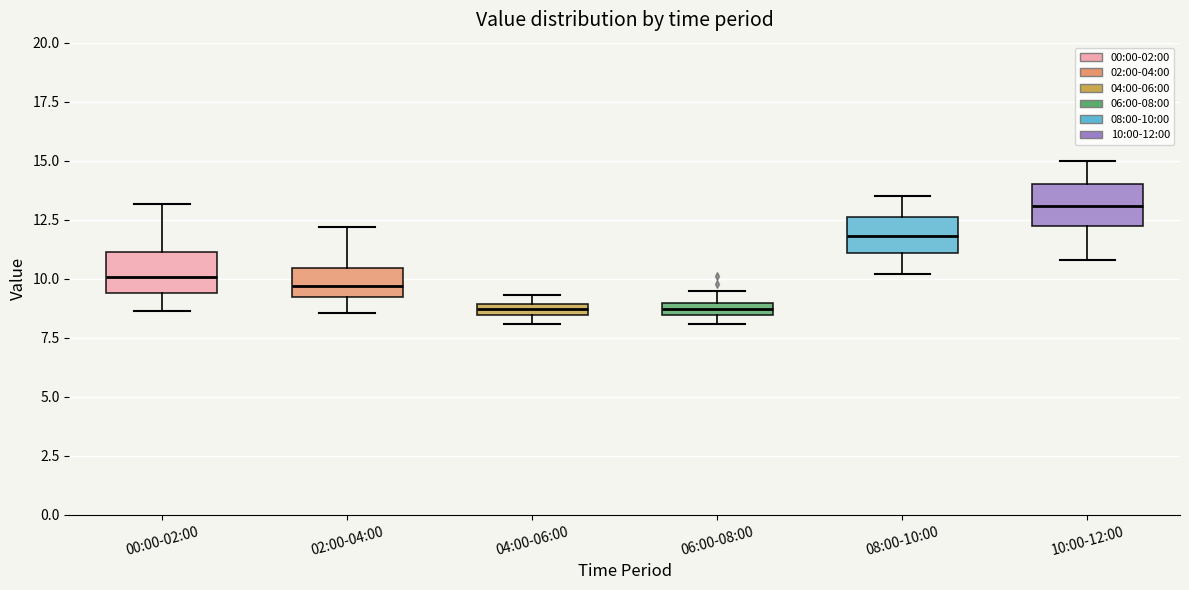

Which box's median line is the highest?

10:00-12:00